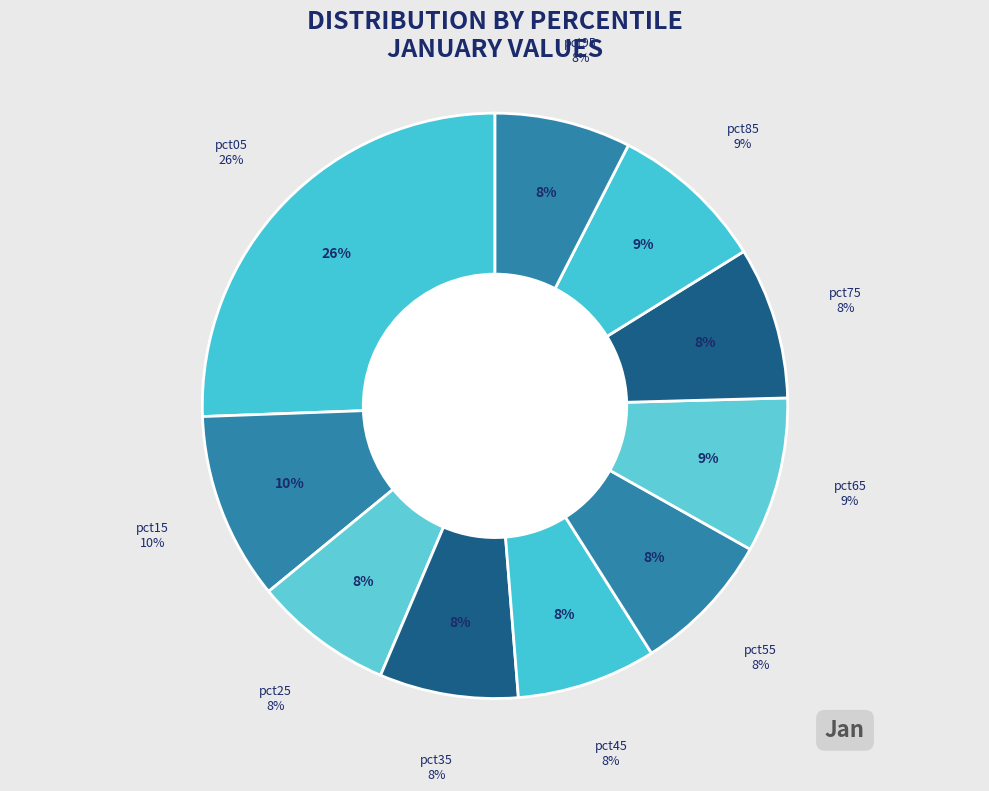

Is it true that pct85 is 19% of the pie?

False